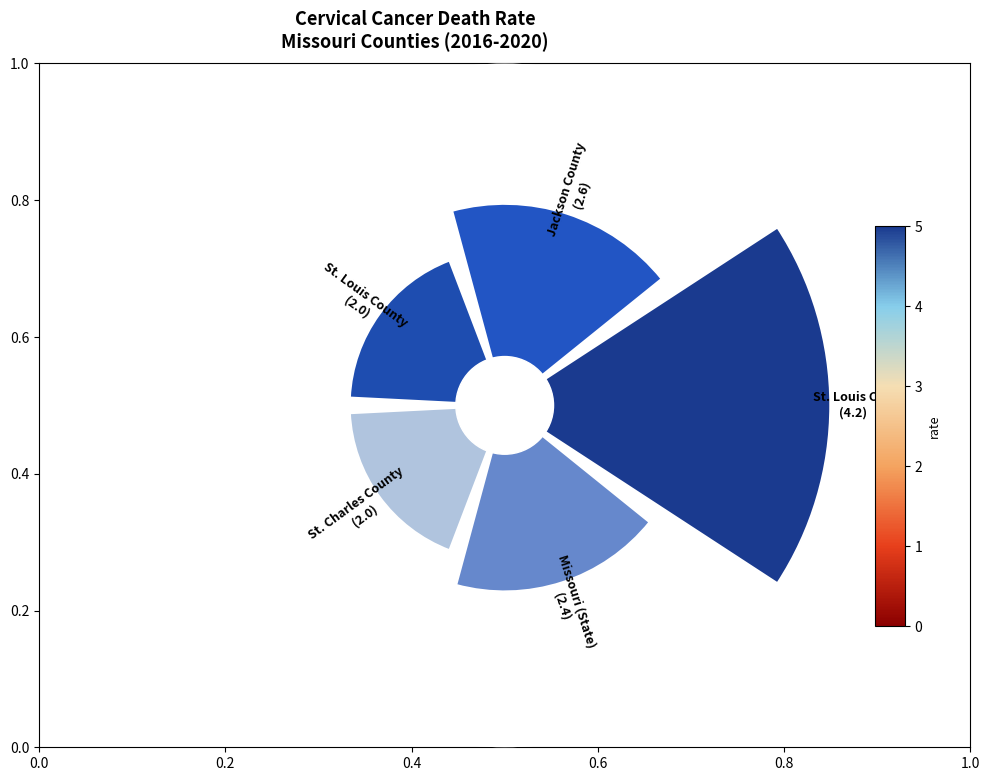

Is there any slice that represents more than half of the pie?

No